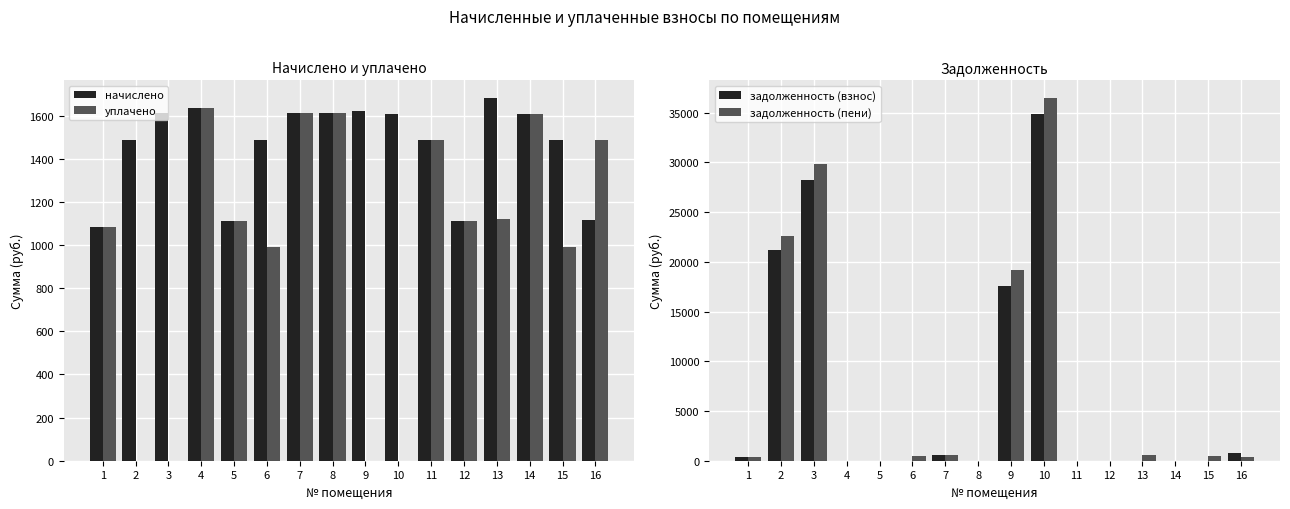

At how many categories does at least one series exceed 32733?

1